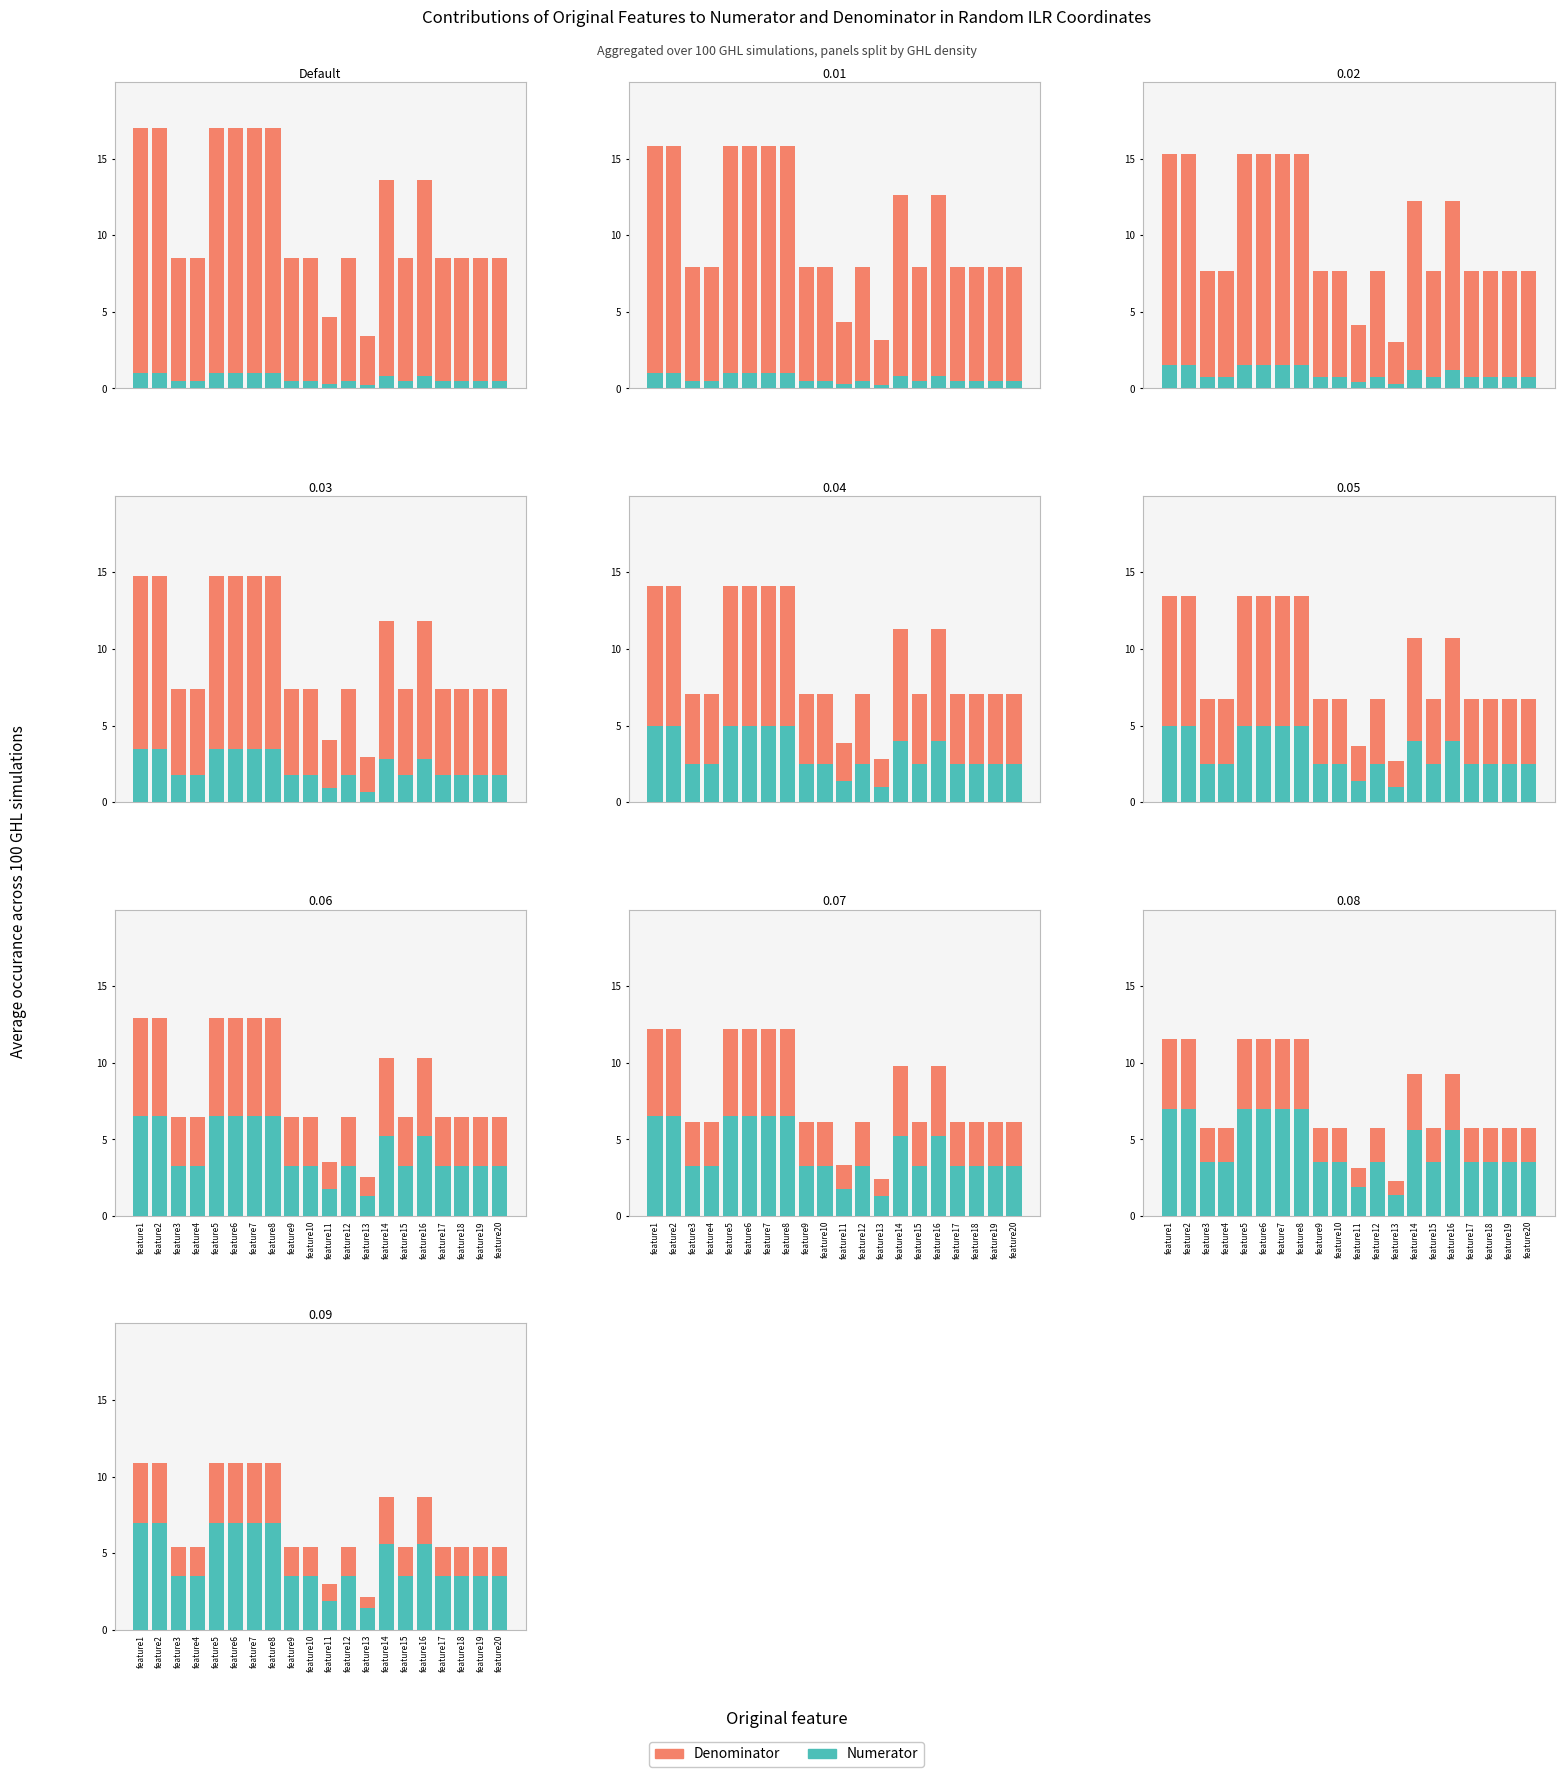

How many bars are there in each group?

2